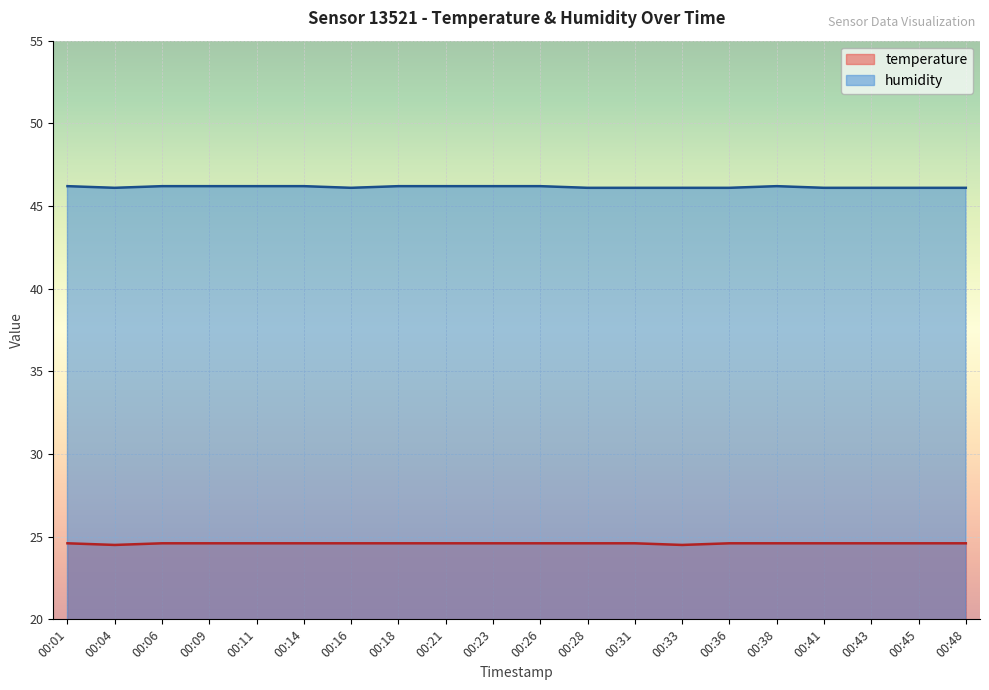

What is the spread (max minus min) of values at 00:33?

21.6